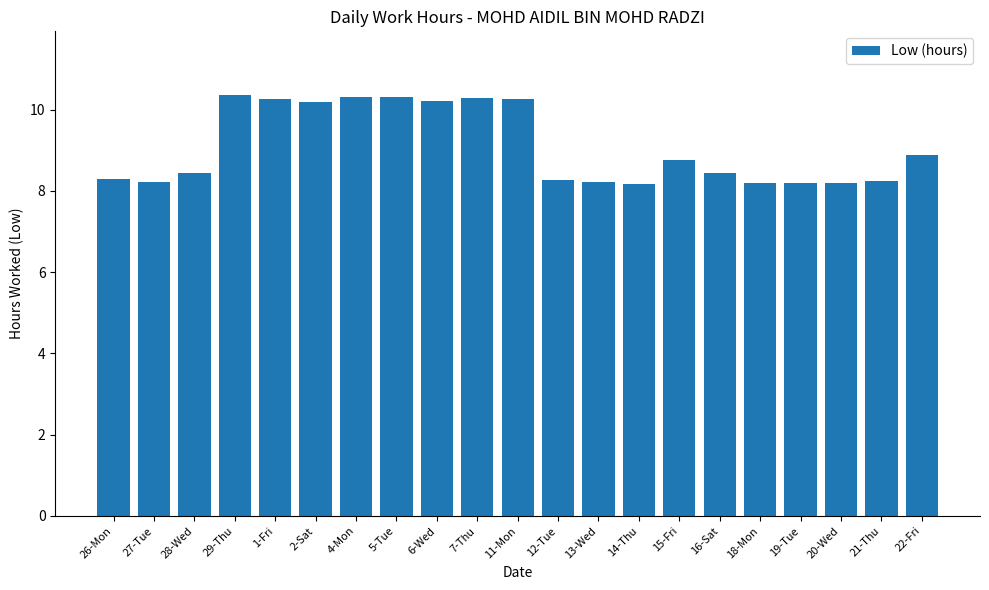

What is the maximum value shown in the chart?

10.4